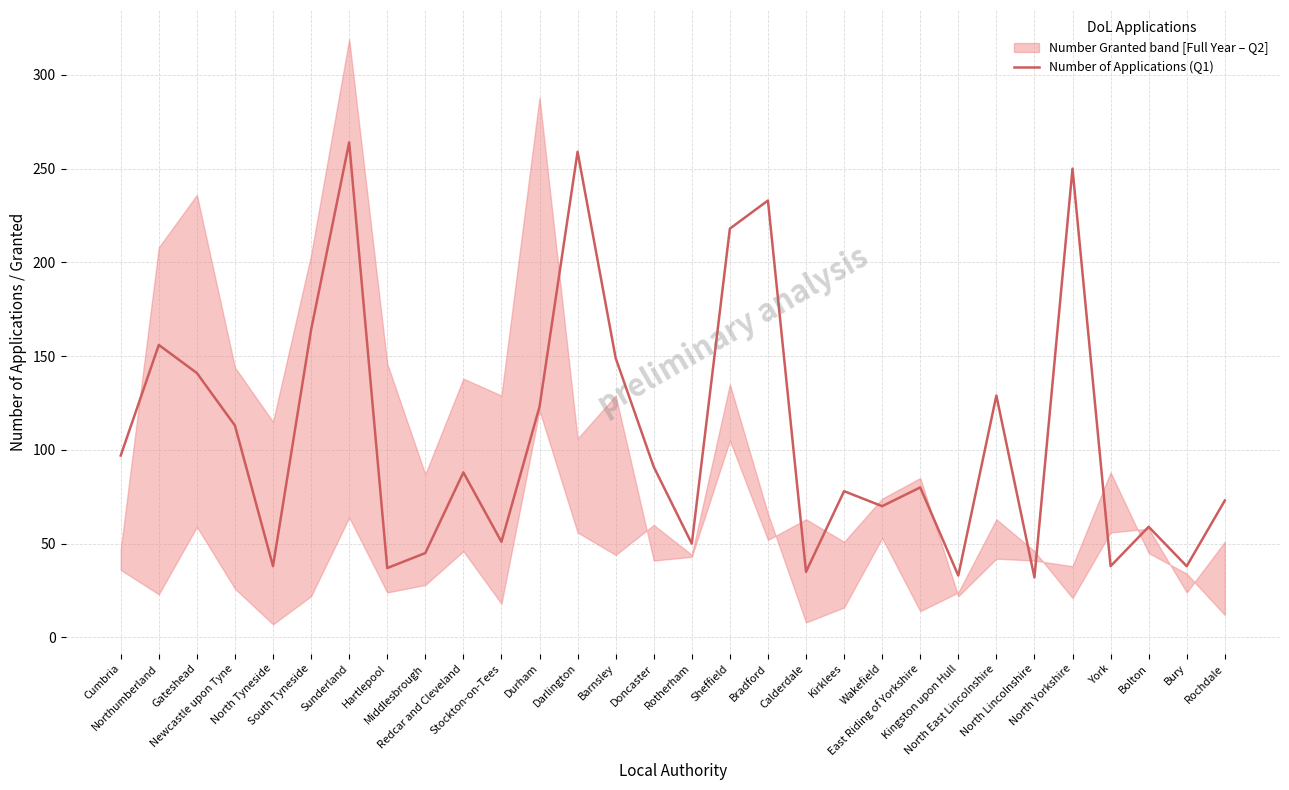

What is the smallest value displayed?

32